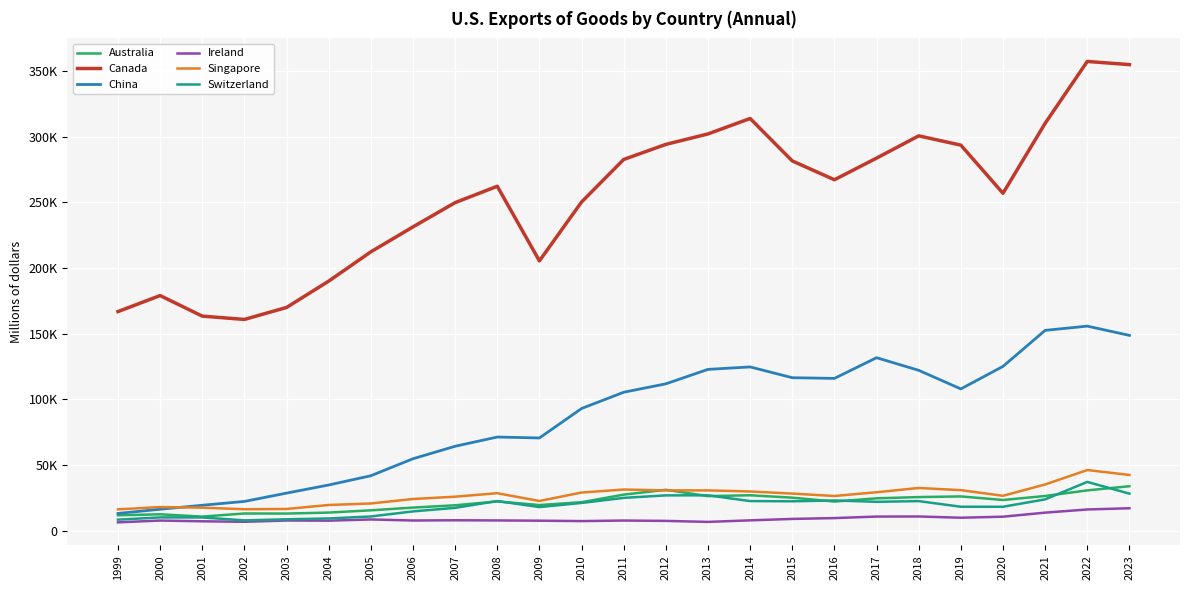

Rank the series by their maximum value, from lowest to highest.

Ireland, Australia, Switzerland, Singapore, China, Canada